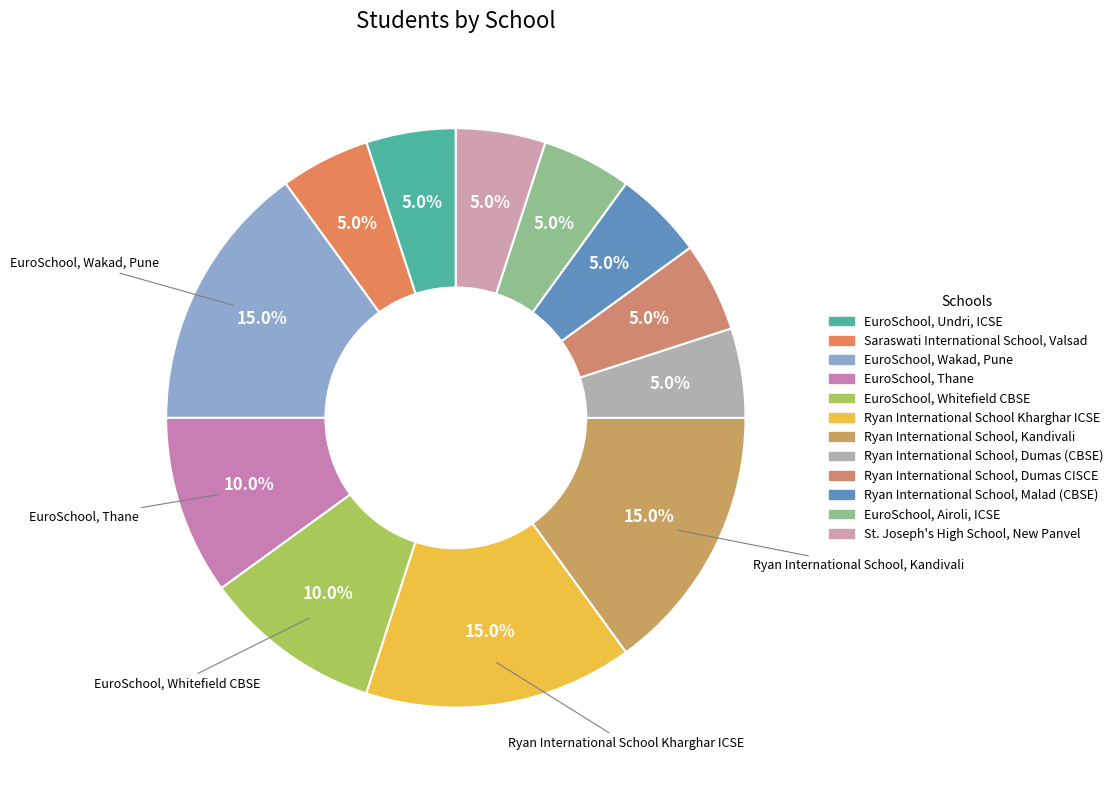

To the nearest percent, what is the difference between the Ryan International School, Kandivali and EuroSchool, Whitefield CBSE slice percentages?

5%